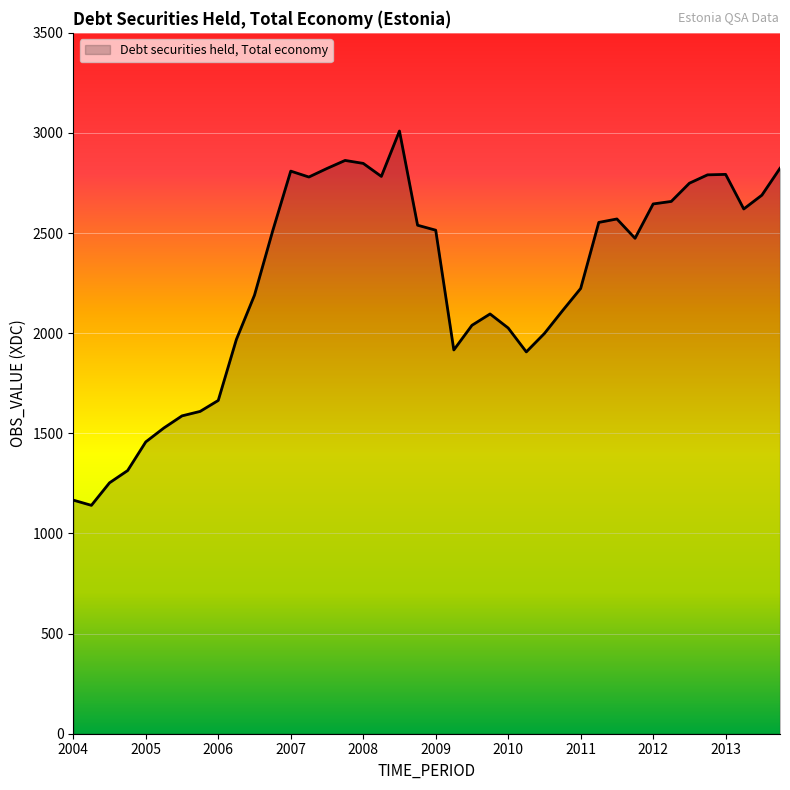

What is the minimum value shown in the chart?

1140.5